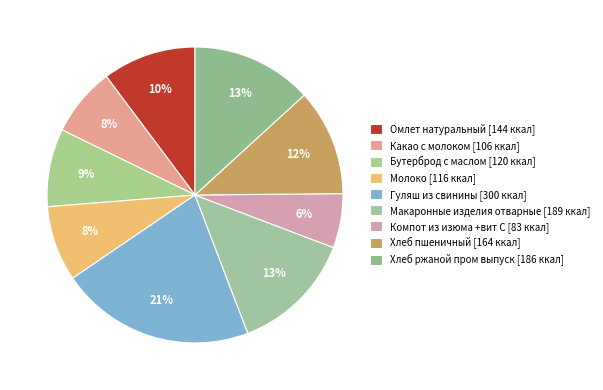

Rank the categories by value from highest to lowest.

Гуляш из свинины, Макаронные изделия отварные, Хлеб ржаной пром выпуск, Хлеб пшеничный, Омлет натуральный, Бутерброд с маслом, Молоко, Какао с молоком, Компот из изюма +вит С